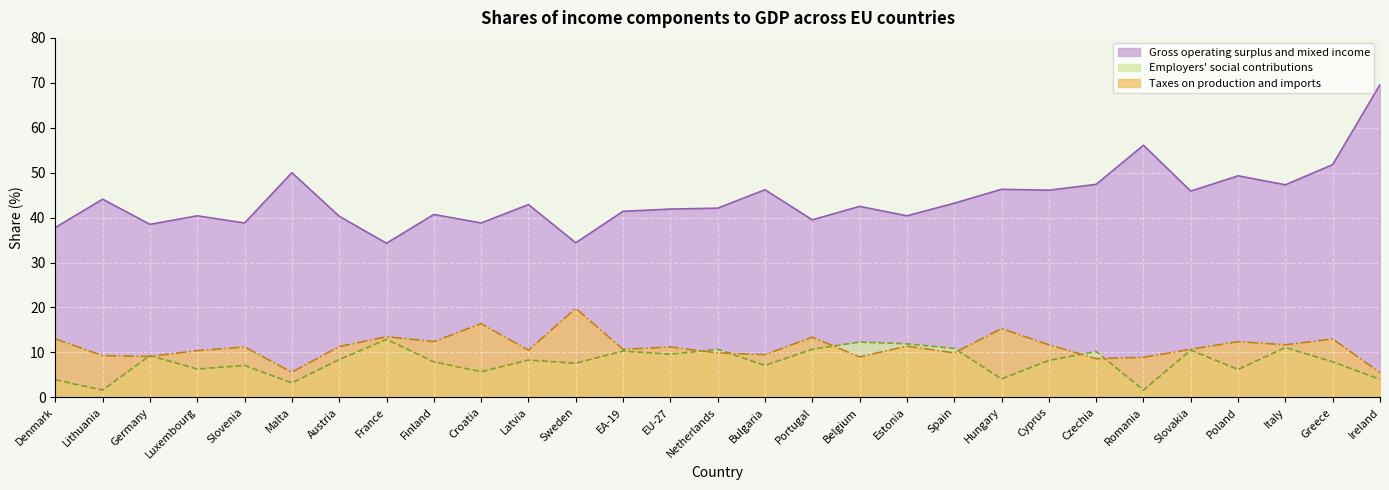

Where is the first local minimum for Gross operating surplus and mixed income?

Germany